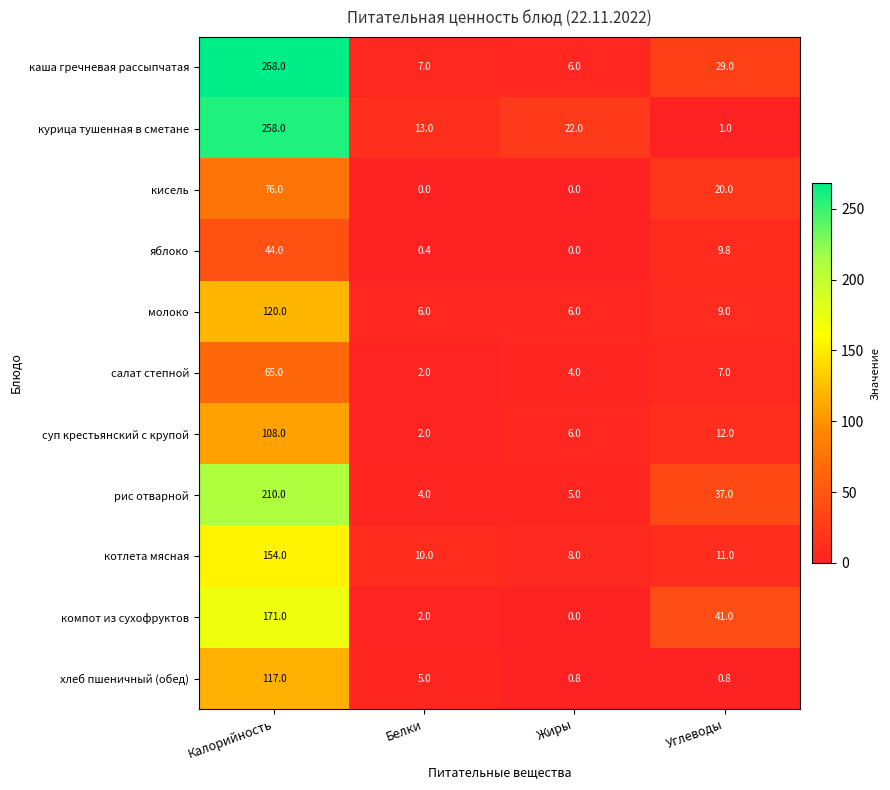

What is the difference between the maximum and minimum values in the компот из сухофруктов series?

171.0